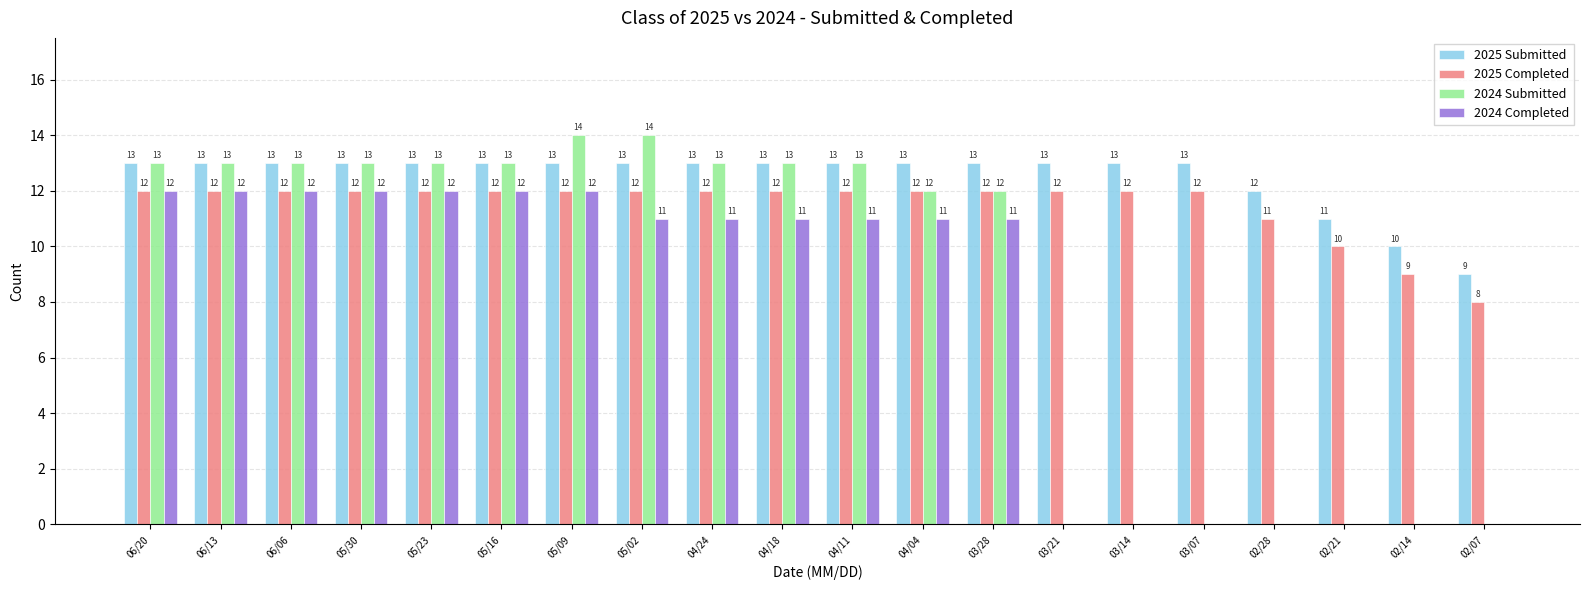

What is the maximum value shown in the chart?

14